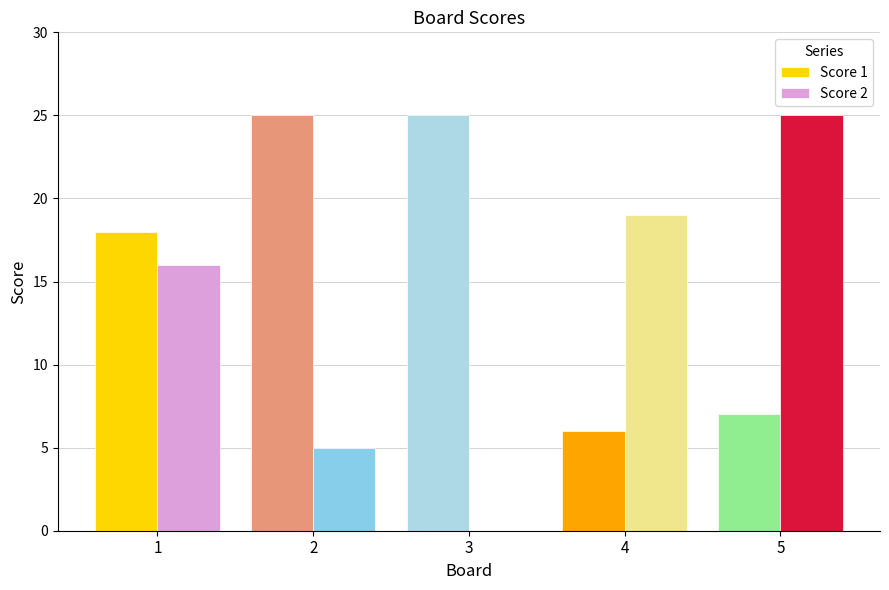

How many series are shown in this chart?

2